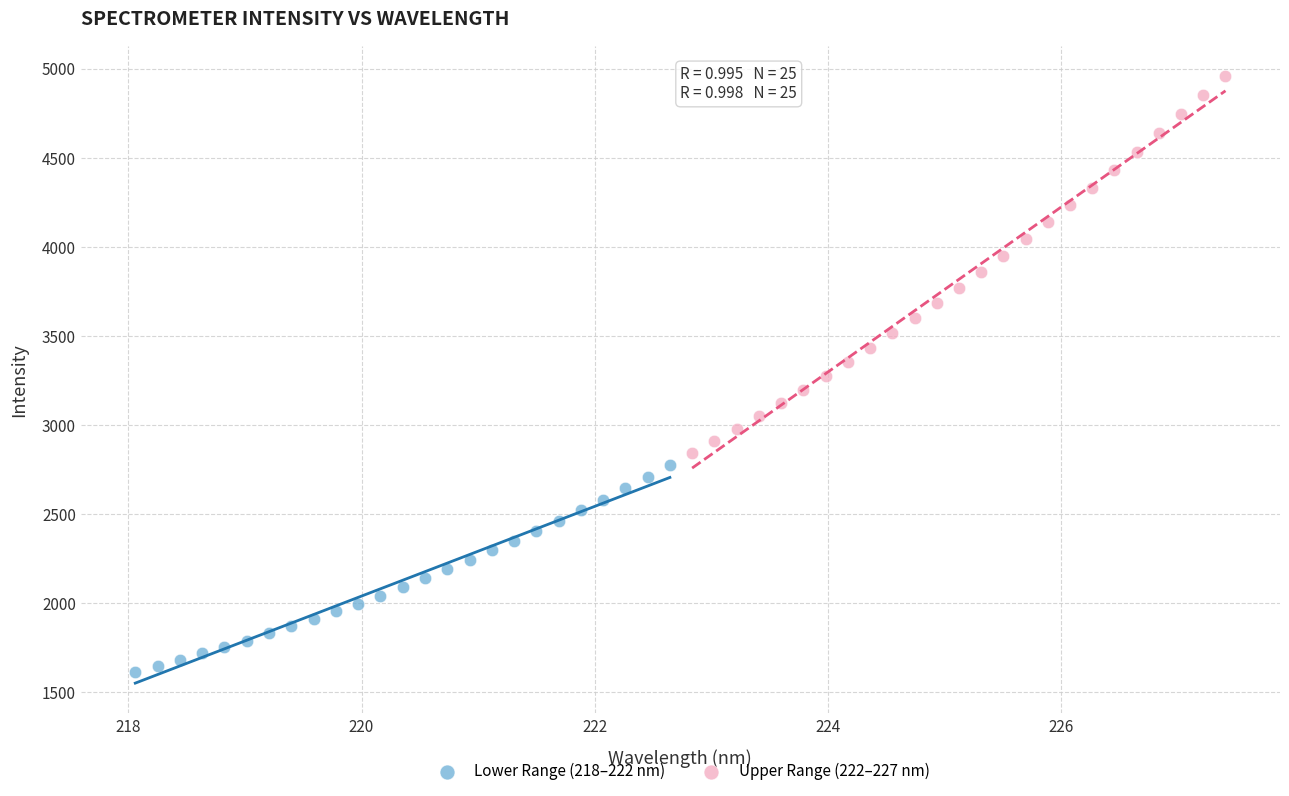

Which series reaches the minimum Y coordinate?

Lower Range (218–222 nm)